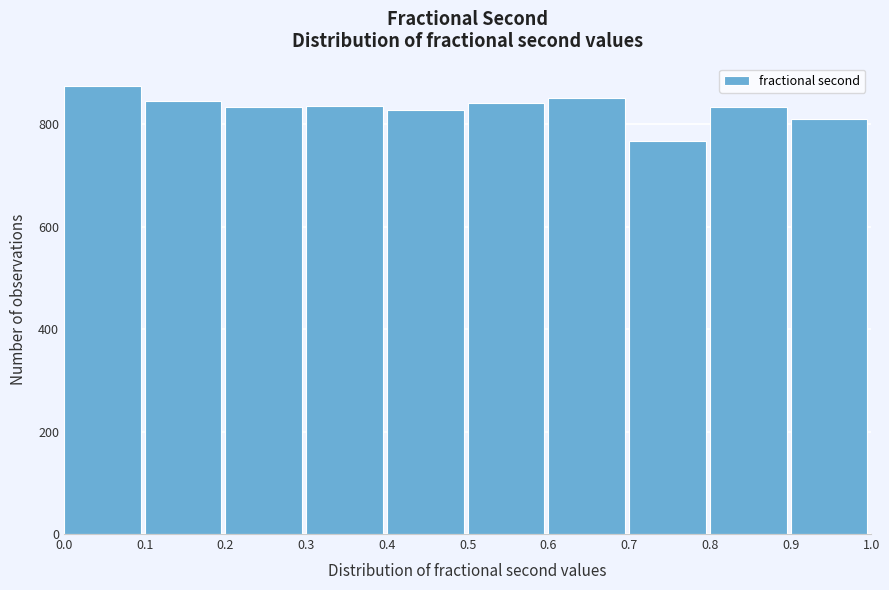

What is the height of the bar covering 0.3 to 0.4 on the x-axis? The values are not printed on the chart, so give them approximately, as read against the axis.

840